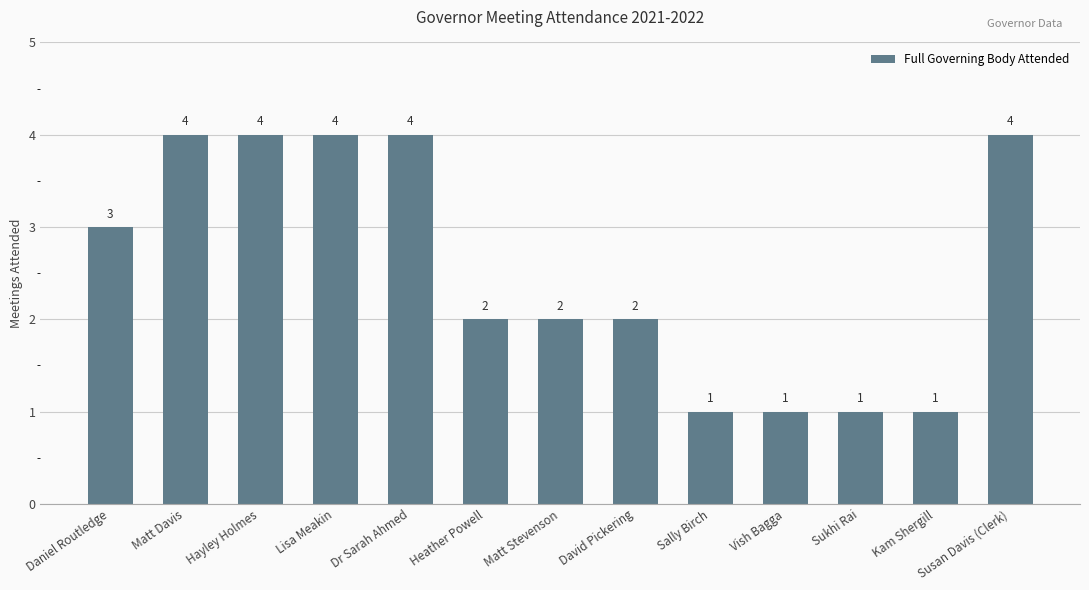

What is the maximum value shown in the chart?

4